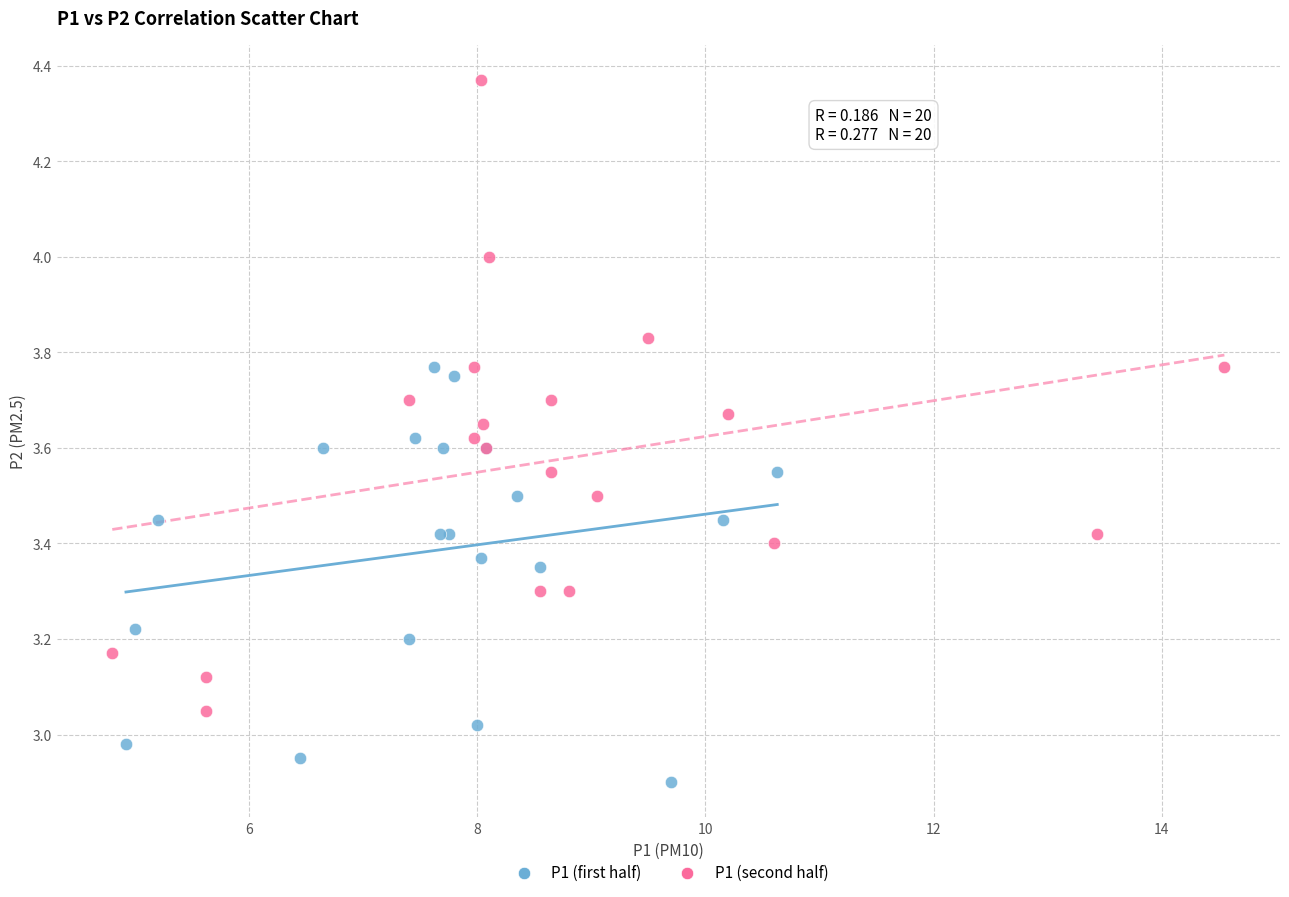

What are all the series names shown in the legend?

P1 (first half), P1 (second half)